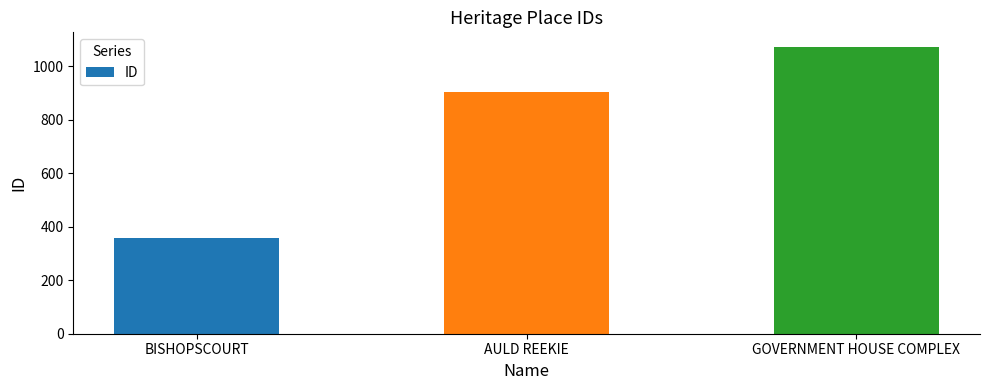

Reading left to right, transcribe all the data shown in this chart.

BISHOPSCOURT=358	AULD REEKIE=903	GOVERNMENT HOUSE COMPLEX=1074